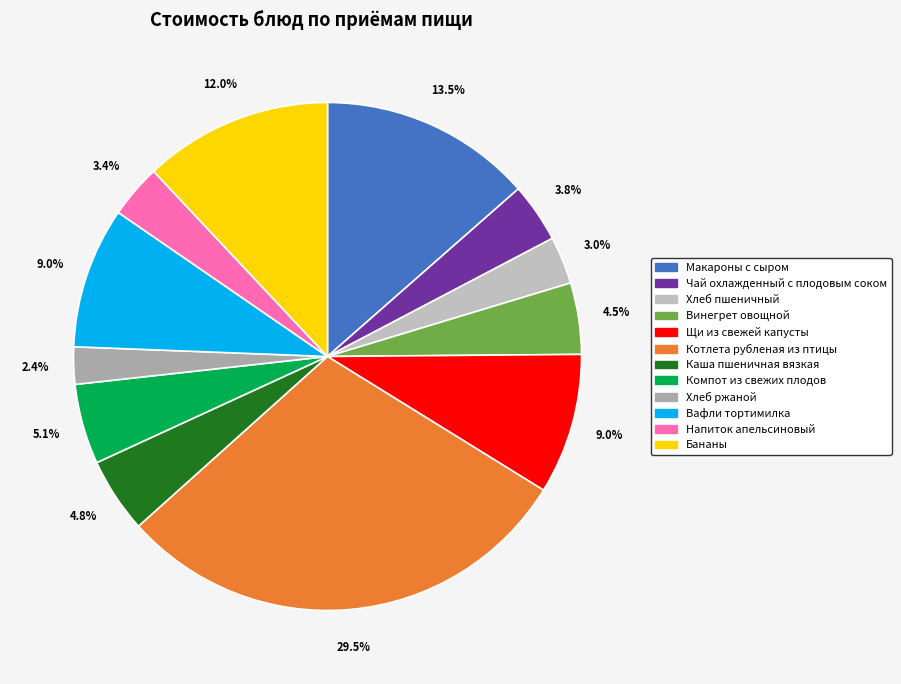

Which slice is the largest?

Котлета рубленая из птицы